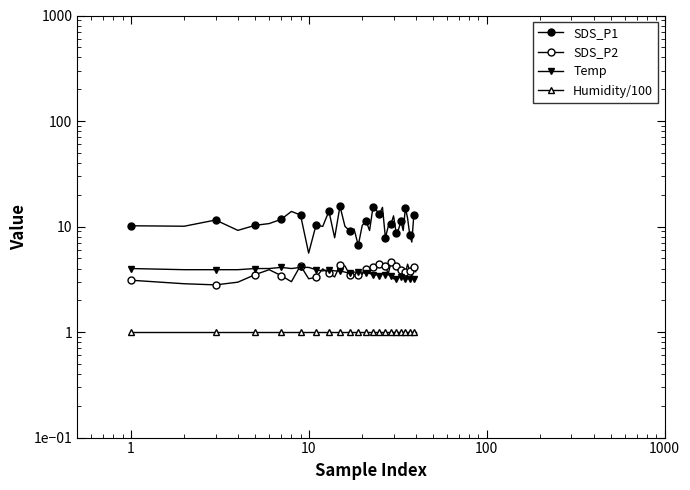

What is the value of the SDS_P2 point at the 1st from the left?

3.1